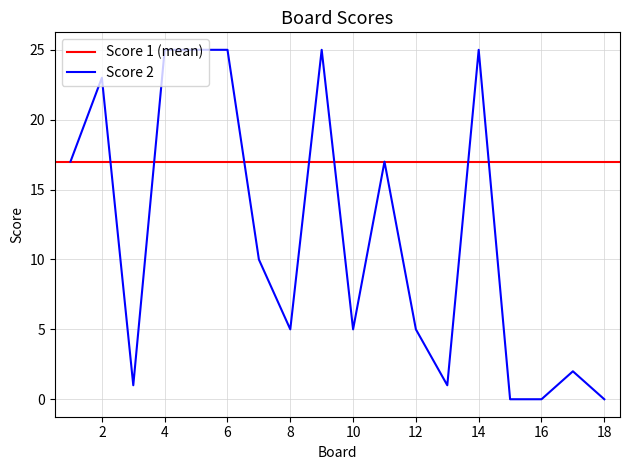

Is it true that Score 2 equals 43 at 6?

False